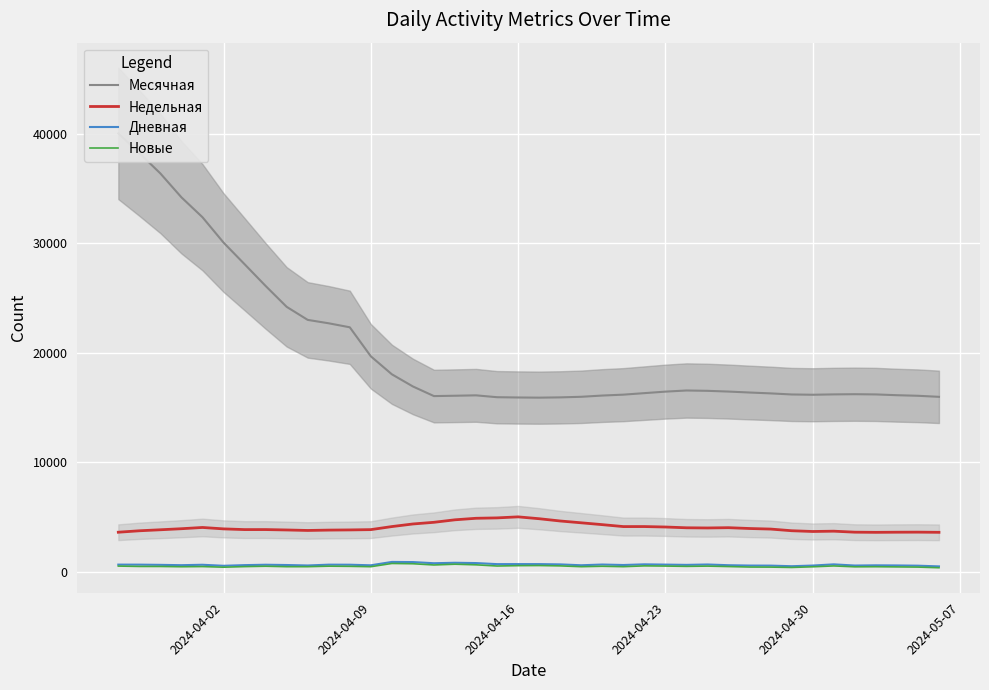

True or false: Недельная and Новые intersect in this chart.

False